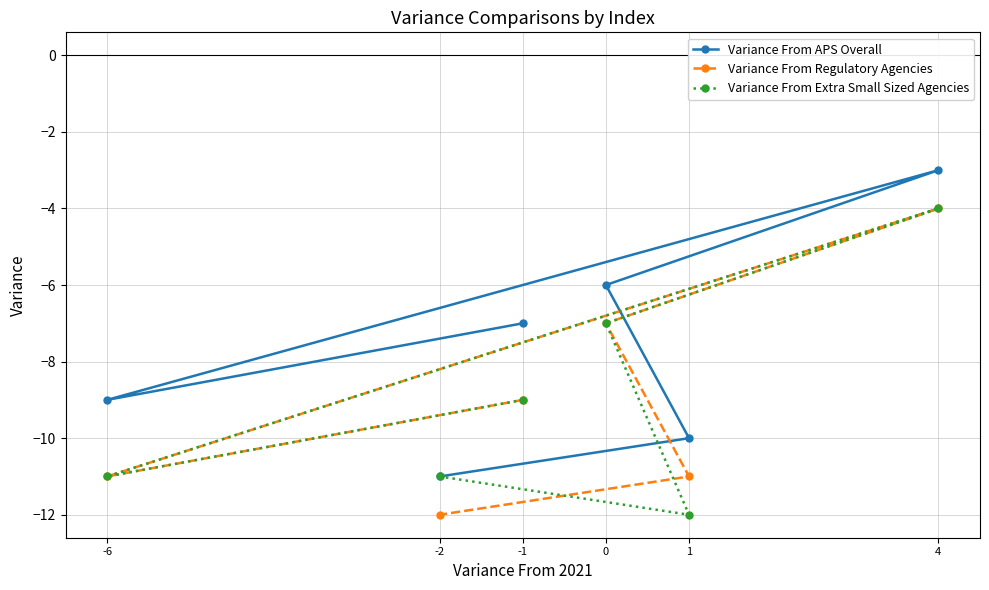

What position from the left is 0?

4